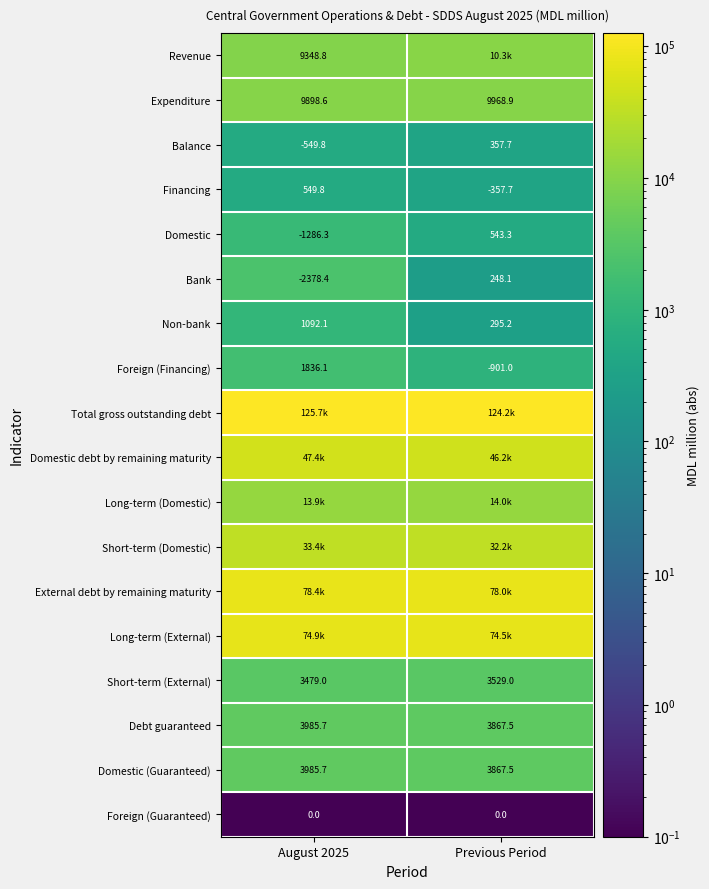

Which category has the highest value in the Domestic series?

Previous Period